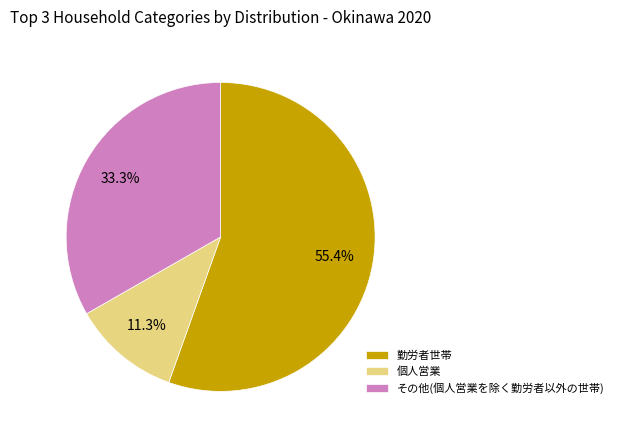

Is there any slice that represents more than half of the pie?

Yes